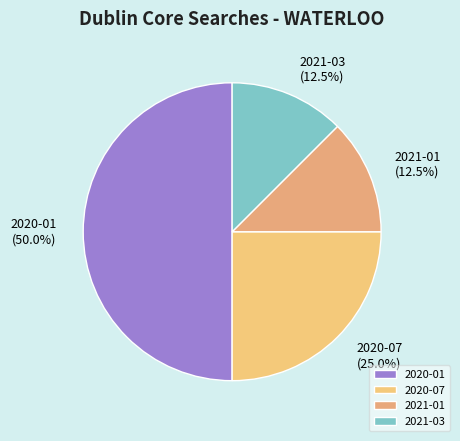

What is the largest slice in the pie chart?

2020-01